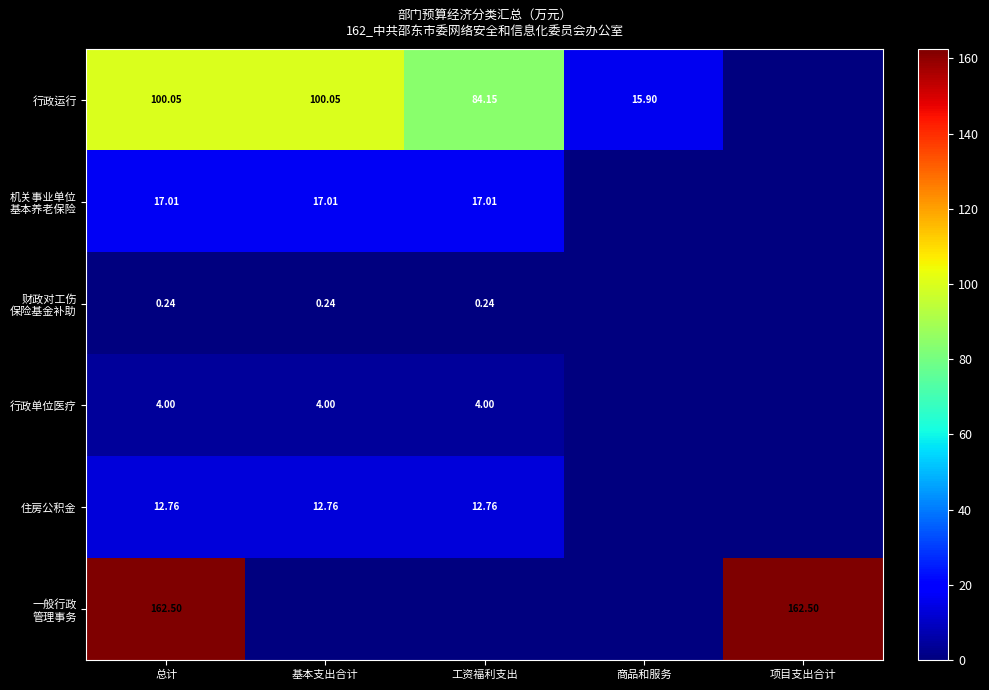

How many data points in 住房公积金 are less than 12?

2